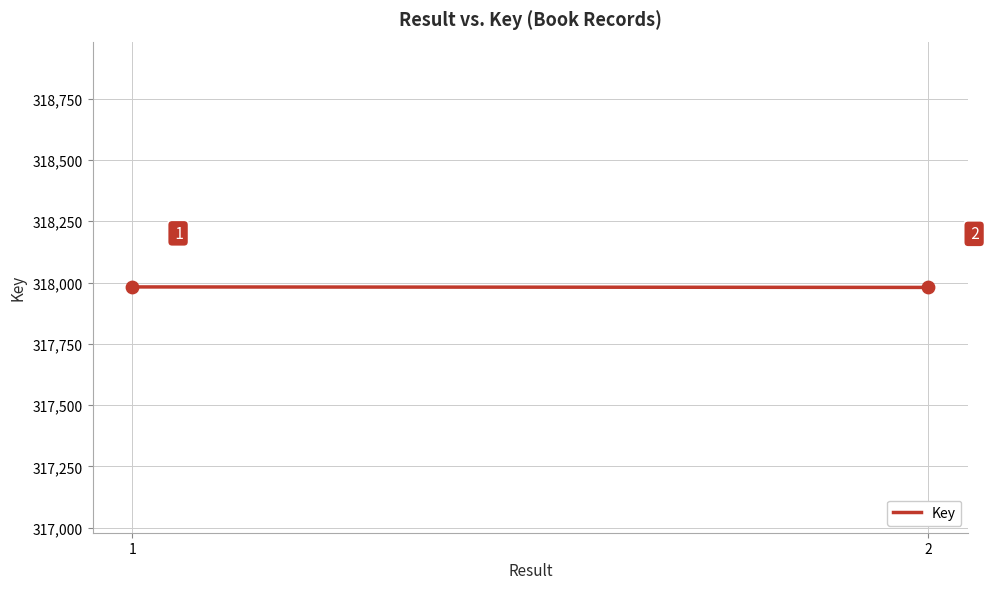

What is the average Y value?

317981